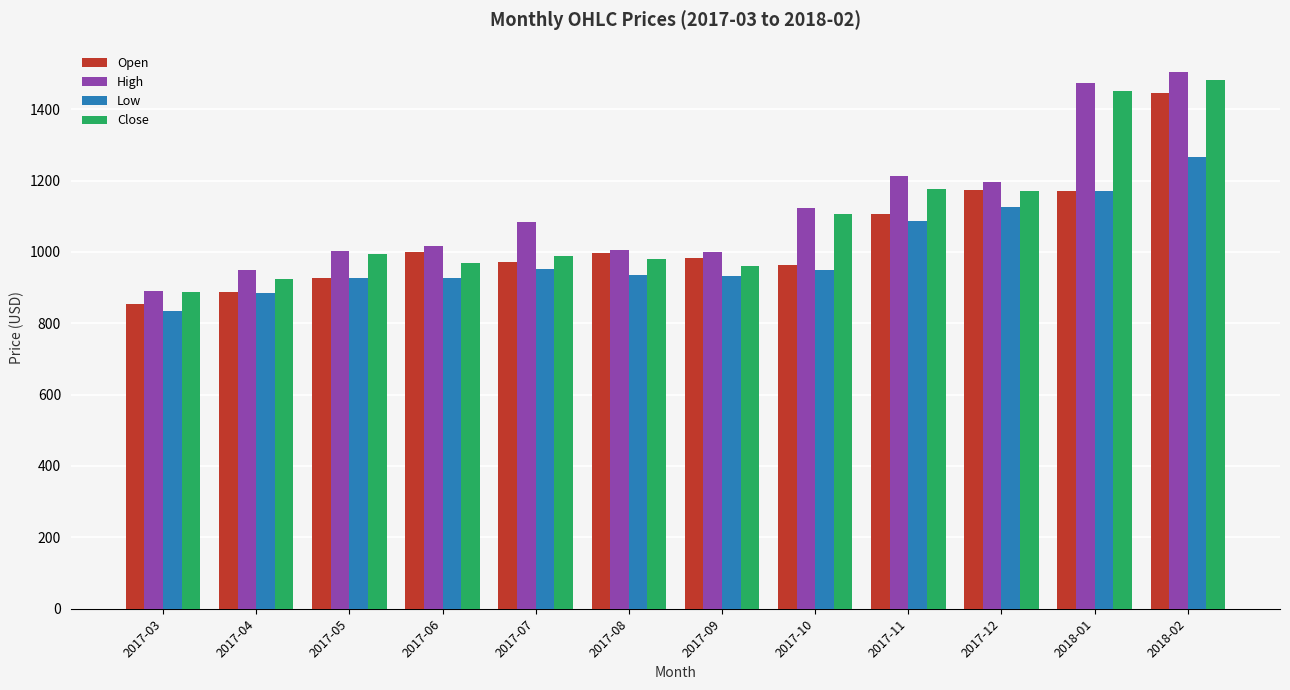

List the series in order of their overall mean, lowest first.

Low, Open, Close, High